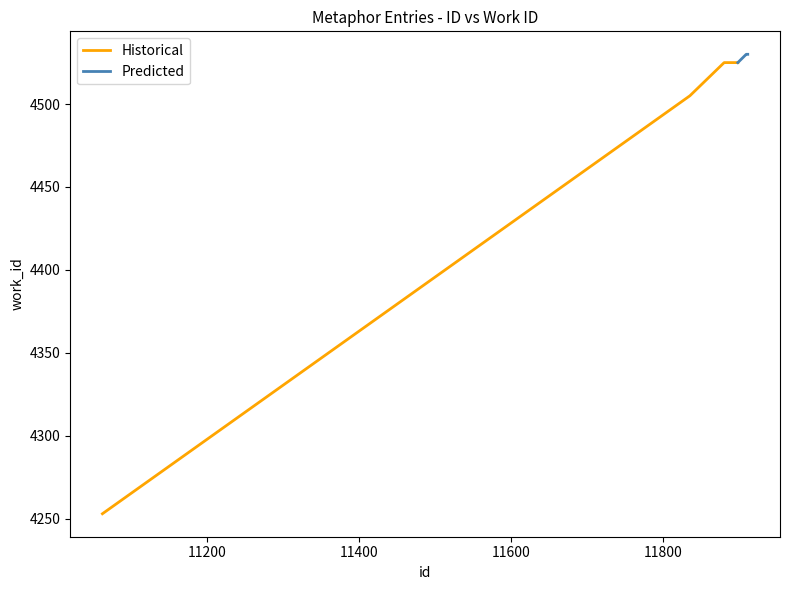

What is the value of the 9th point from the left?

4530